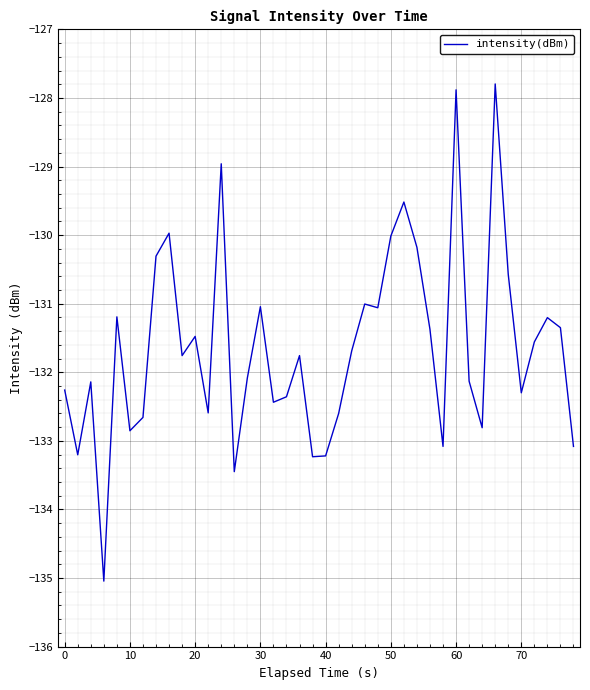

What is the difference between the maximum and minimum values?

7.3